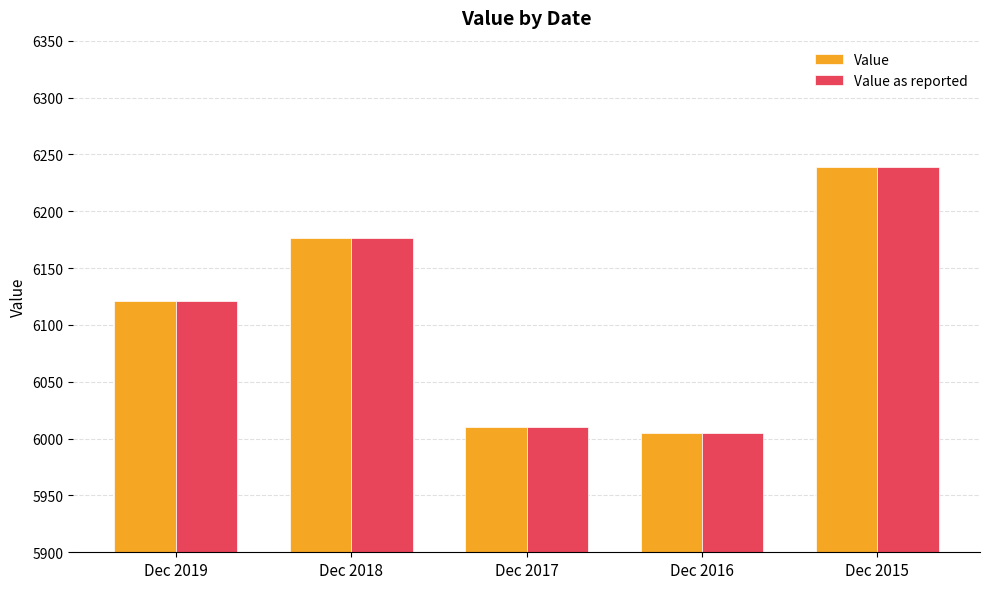

Is the value of Value as reported at Dec 2018 greater than the value of Value at Dec 2015?

No